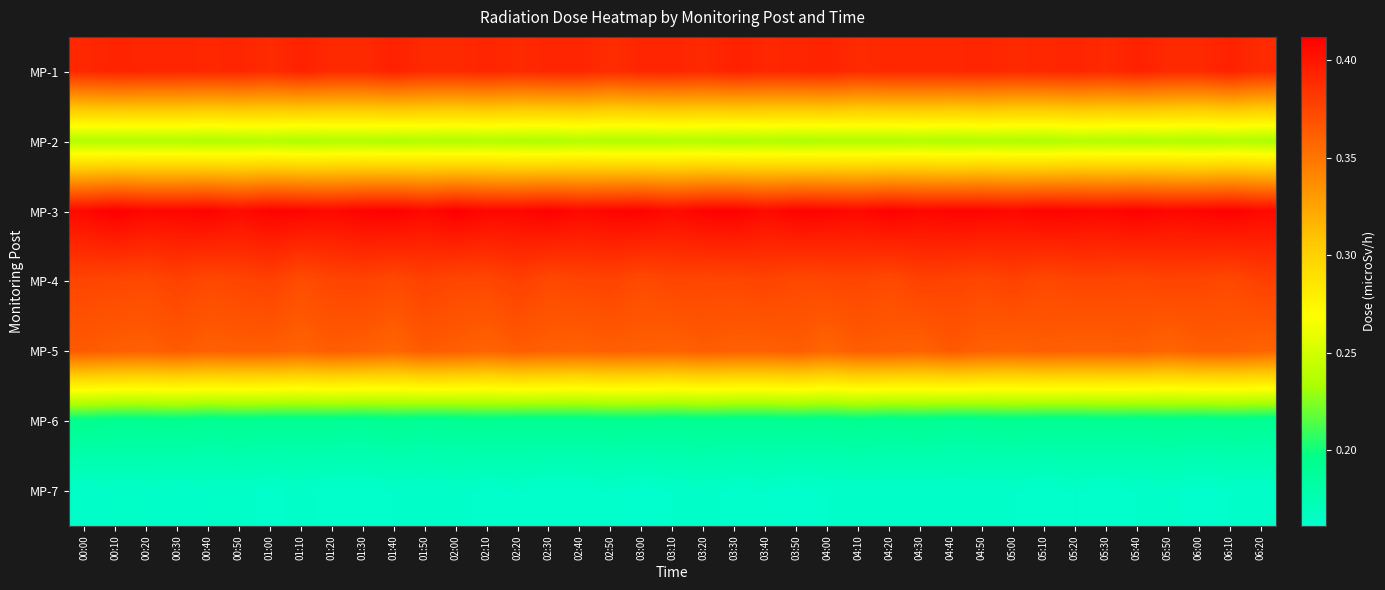

What is the greatest value displayed?

0.4